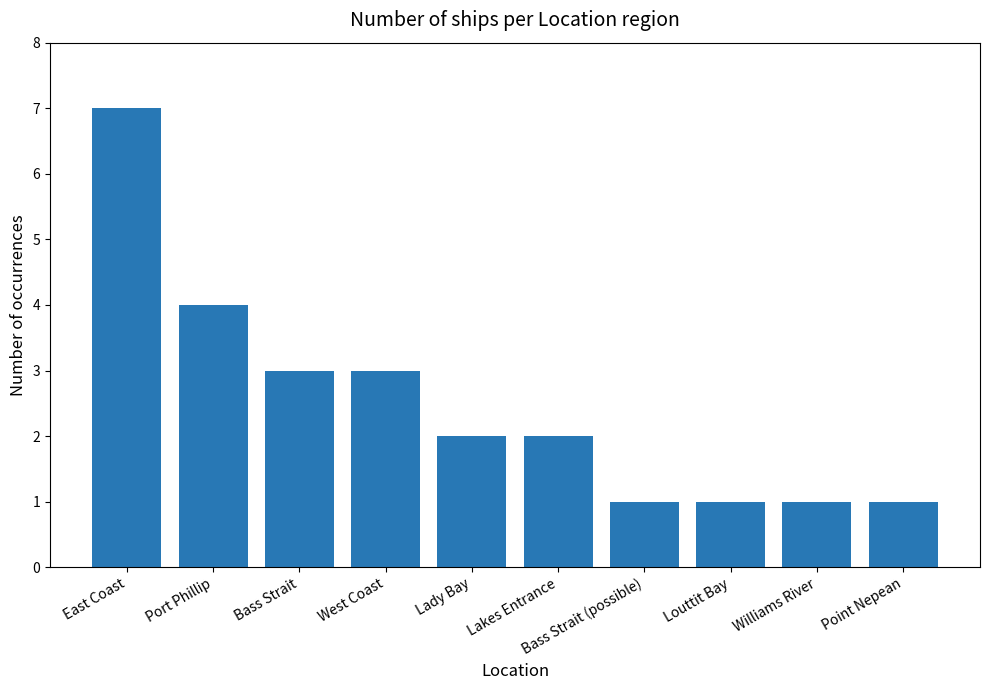

What is the label of the 9th bar from the left?

Williams River